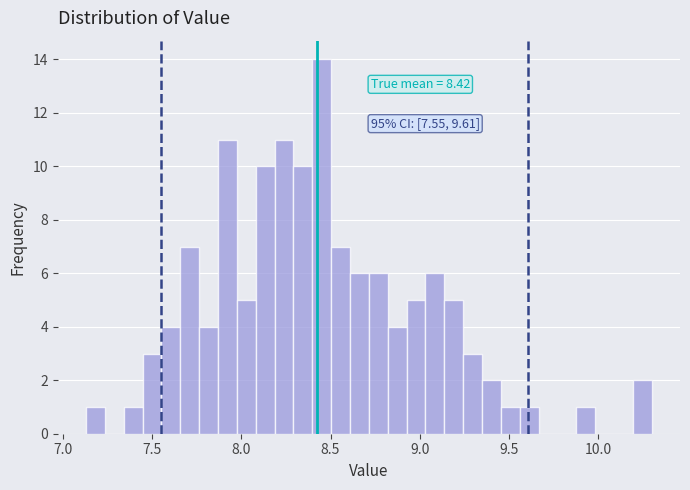

Around what value on the x-axis is the tallest bar? Give the approximate position of its centre, as read against the axis.

8.45